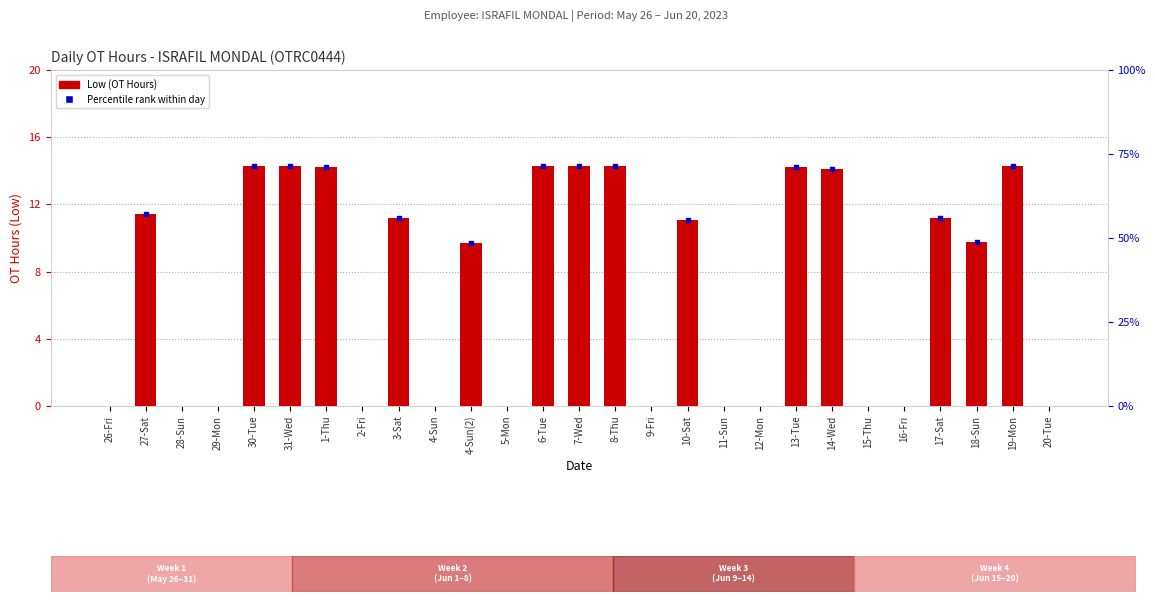

Between 2-Fri and 15-Thu, which is larger?

2-Fri